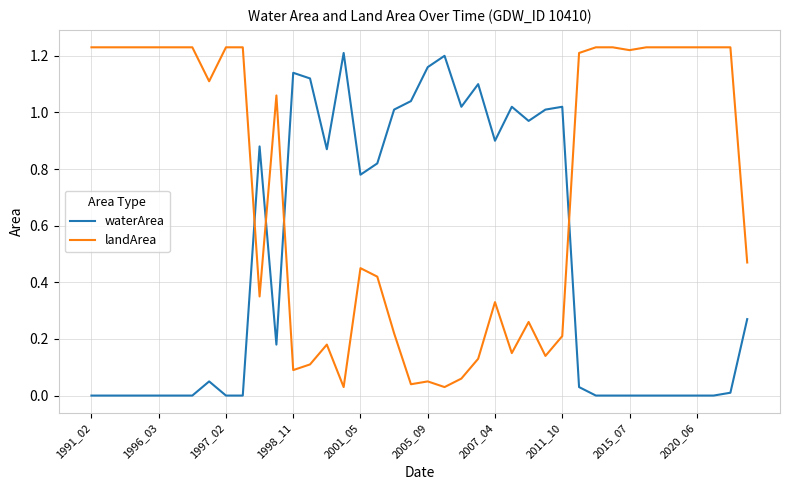

Which series has the largest total across all categories?

landArea